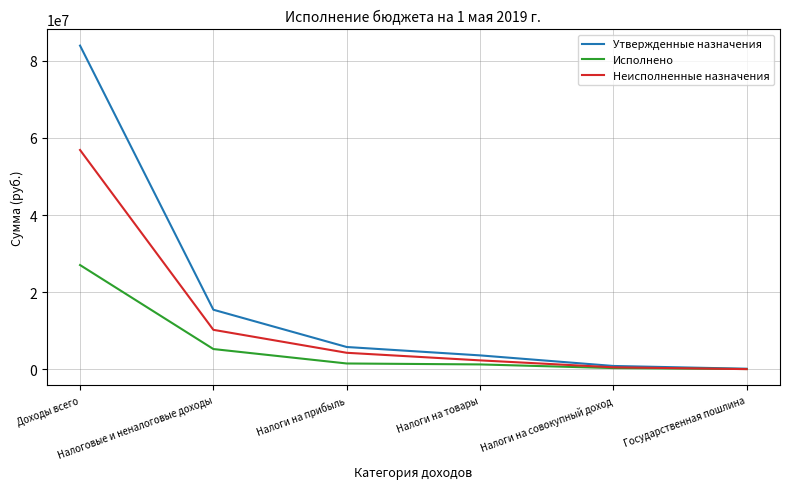

What is the greatest value displayed?

83894079.4